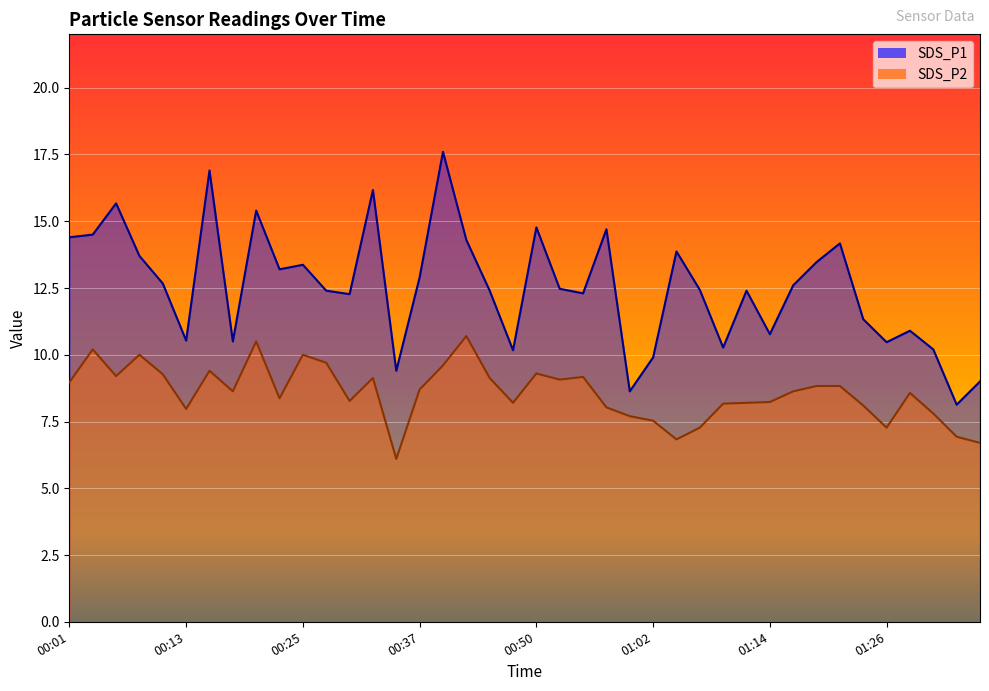

What is the sum of all SDS_P1 values?

501.2